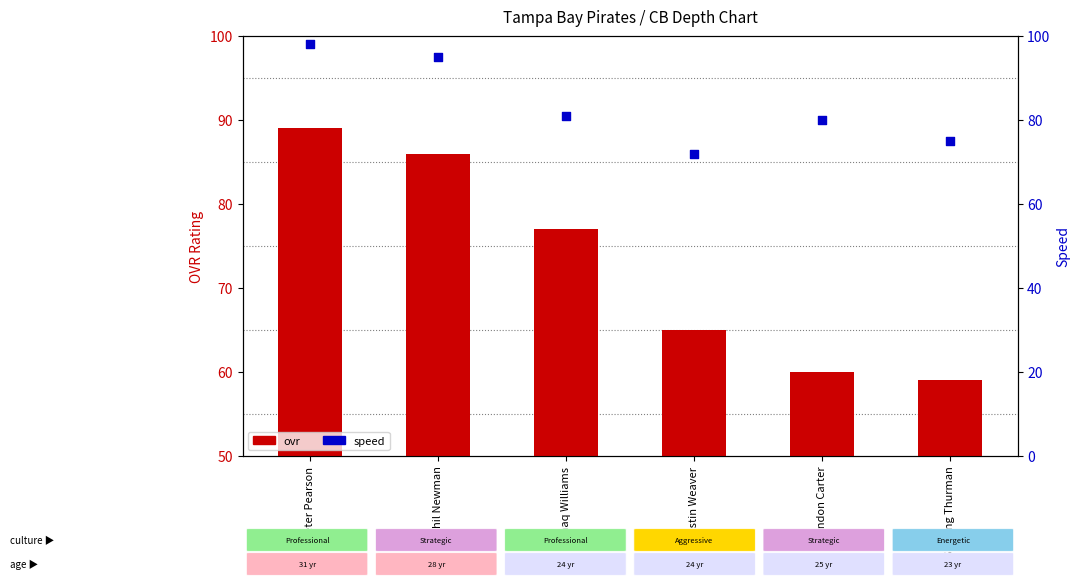

Is the value of ovr at Justin Weaver greater than the value of speed at Sterling Thurman?

No